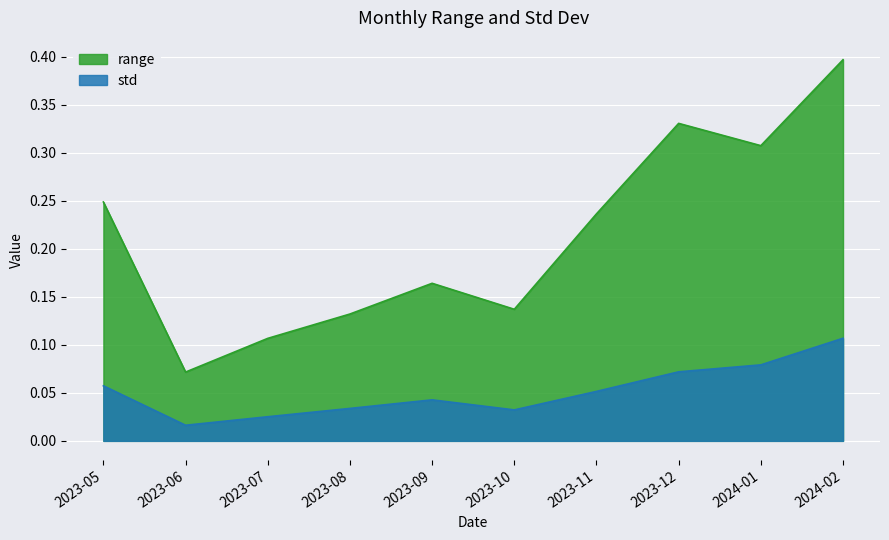

What is the label of the 10th point from the left?

2024-02